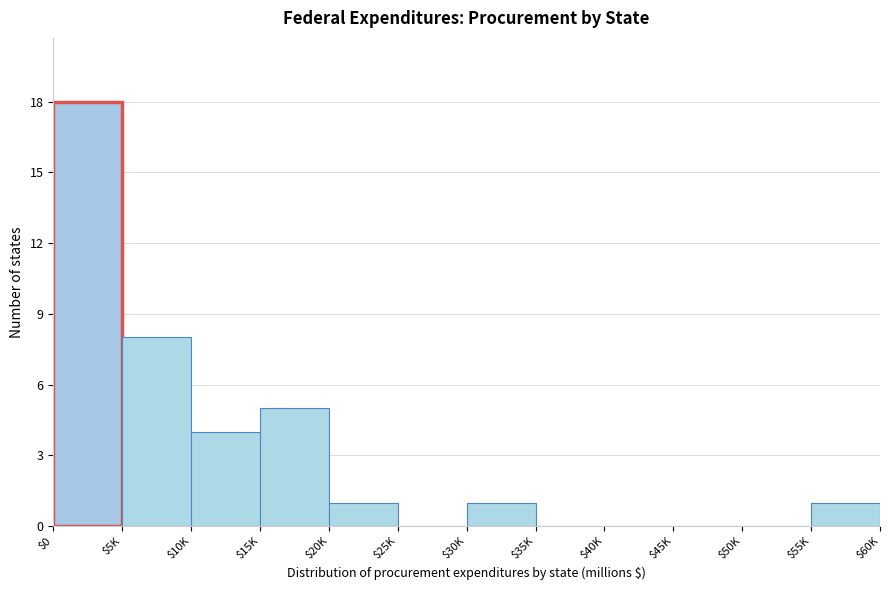

Is it true that the value at $5K is 8?

True